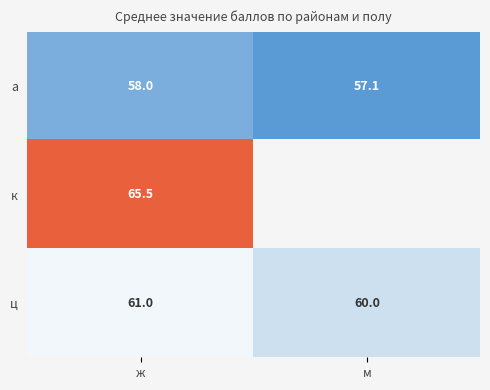

What is the difference between the ц values at м and ж?

1.0